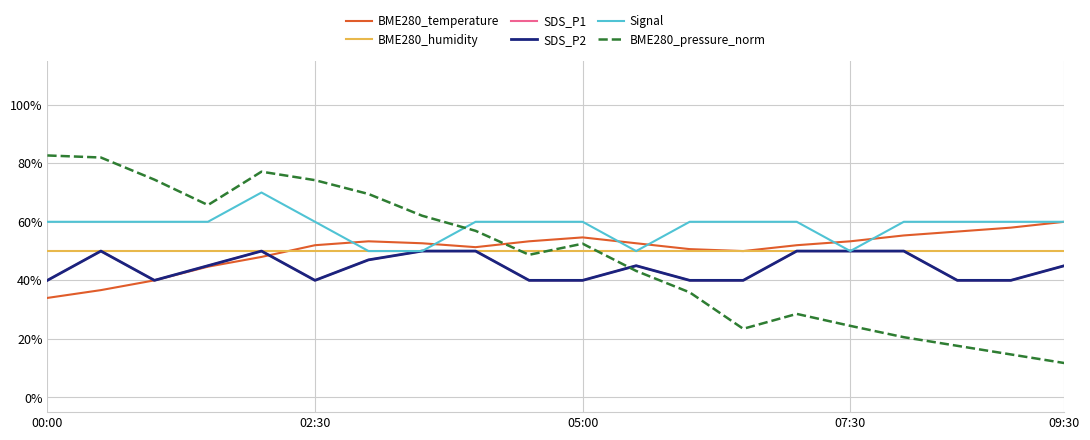

What is the value of the BME280_temperature point at the 16th from the left?

53.3